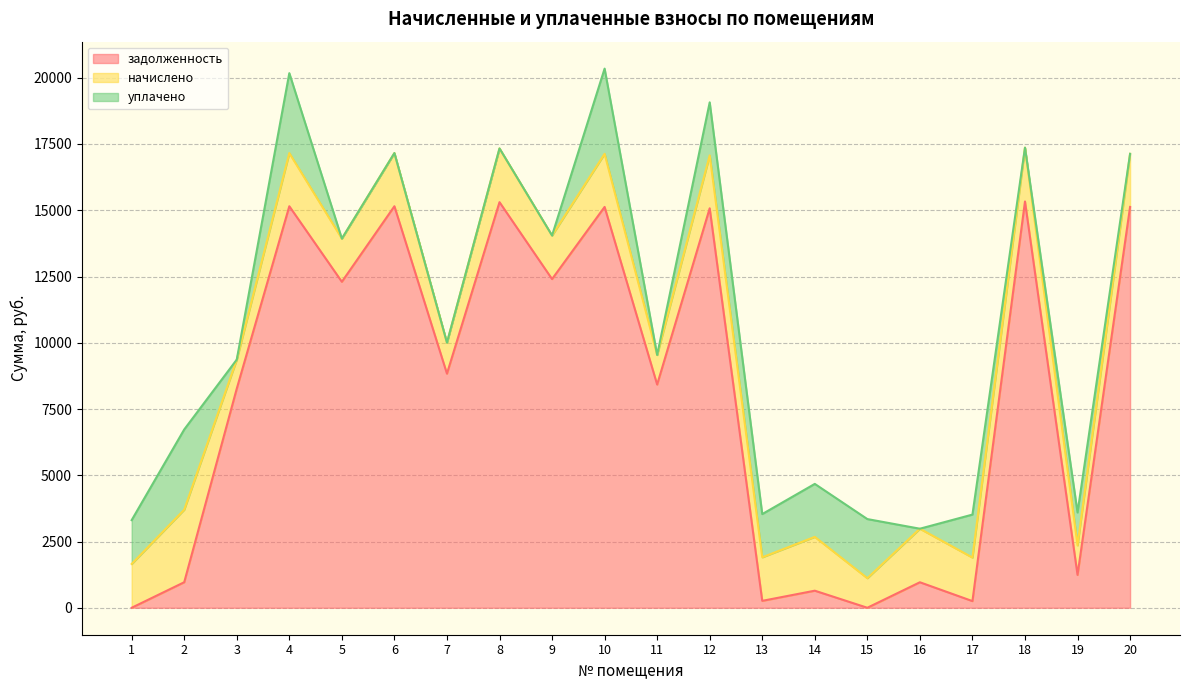

Is the value of начислено at 12 greater than the value of задолженность at 2?

Yes